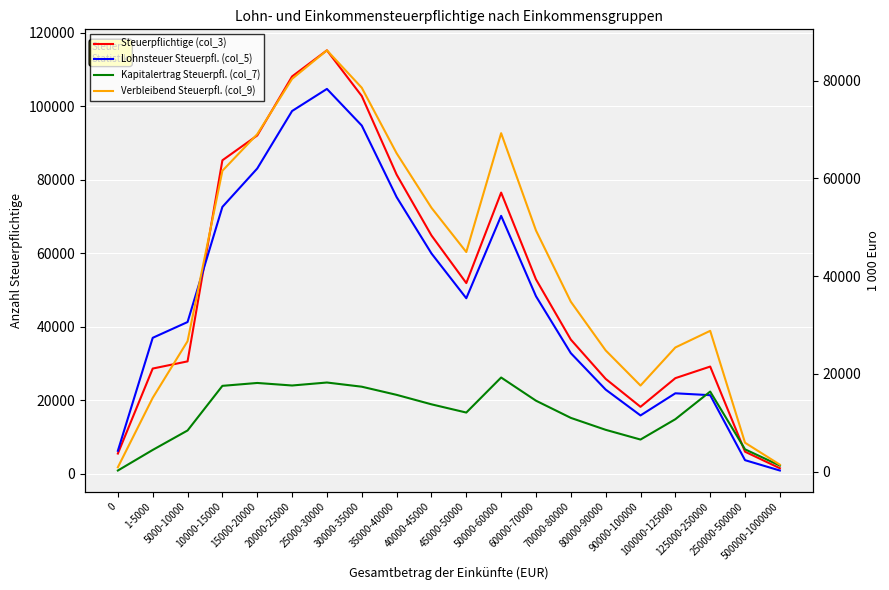

List the labels in order of Kapitalertrag Steuerpfl. (col_7) value, largest first.

50000-60000, 25000-30000, 15000-20000, 20000-25000, 10000-15000, 30000-35000, 125000-250000, 35000-40000, 60000-70000, 40000-45000, 45000-50000, 70000-80000, 100000-125000, 80000-90000, 5000-10000, 90000-100000, 250000-500000, 1-5000, 500000-1000000, 0